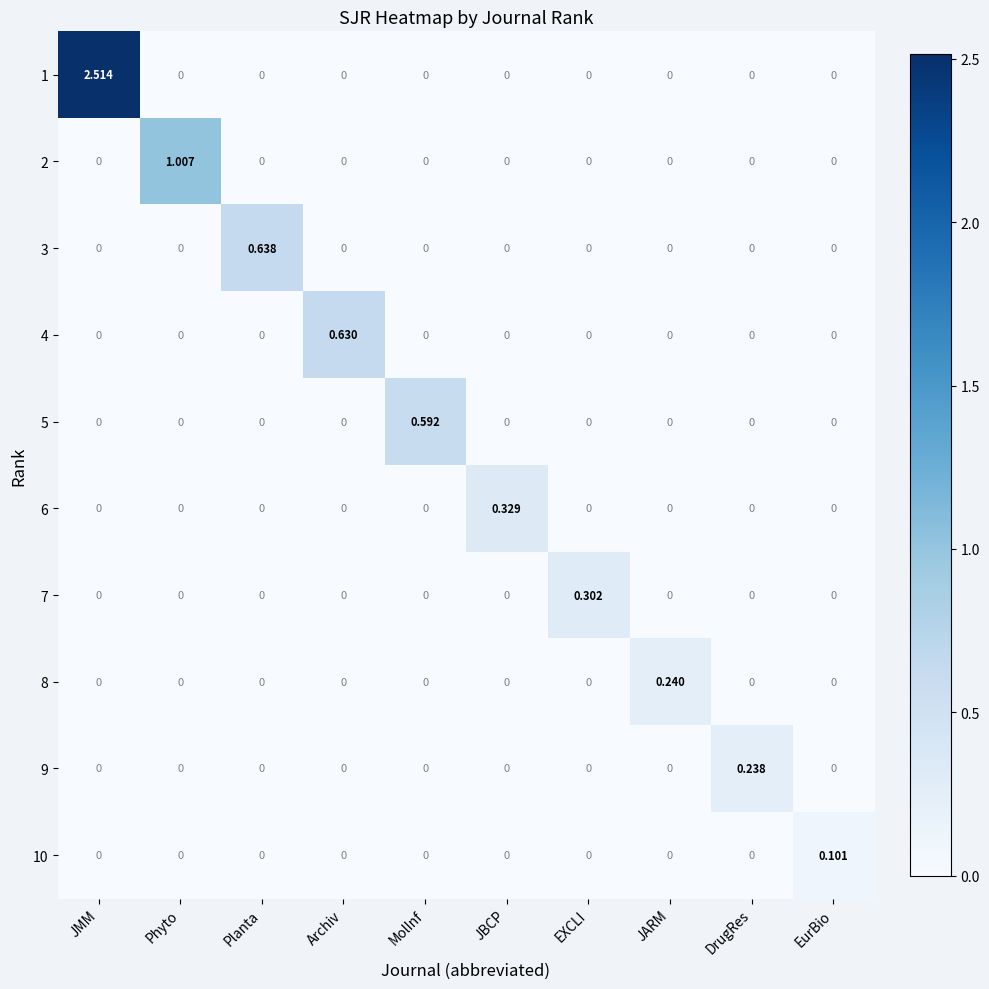

Which category has the highest value in the 7 series?

EXCLI